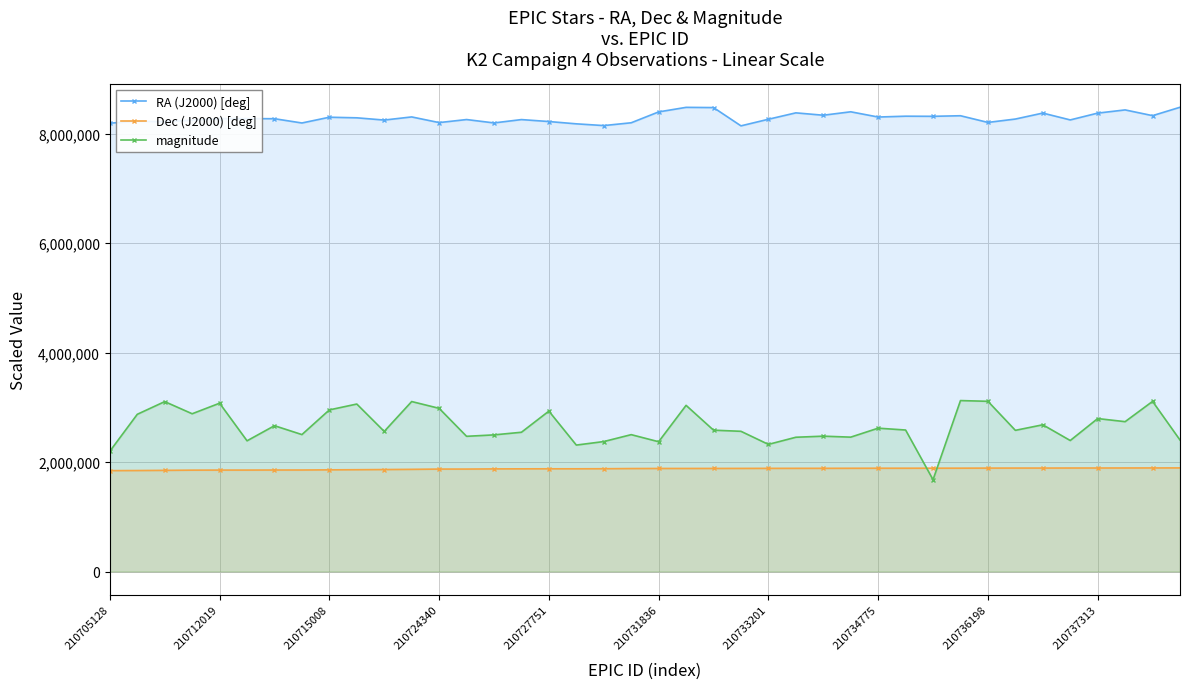

List the series in order of their peak value, highest first.

RA (J2000) [deg], magnitude, Dec (J2000) [deg]